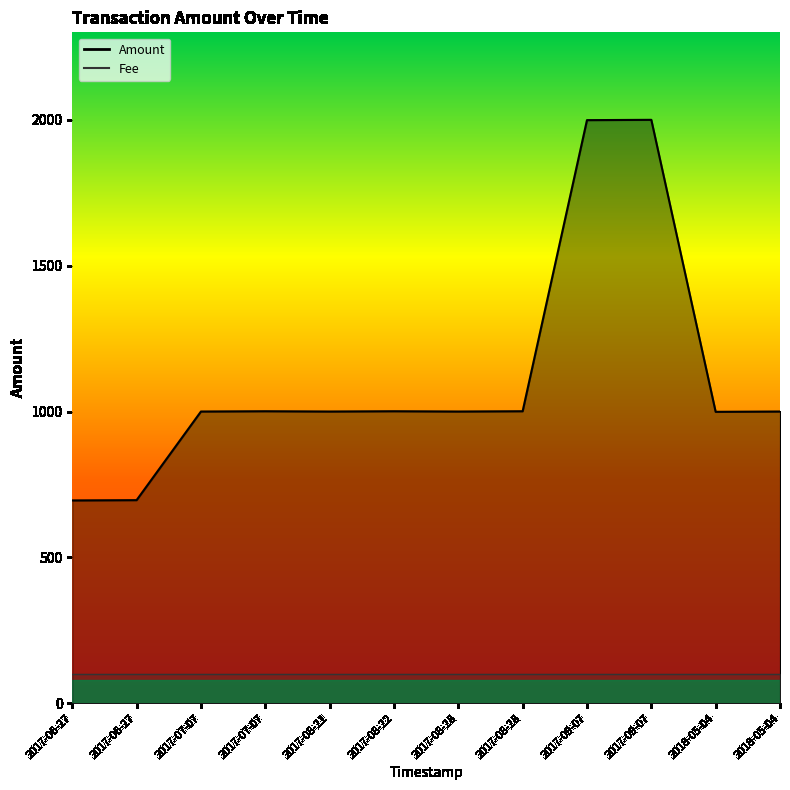

Reading left to right, what are all the values shown in this chart?

695.3	696.3	1000.0	1001.0	1000.0	1001.0	1000.0	1001.0	1999.0	2000.0	999.0	1000.0